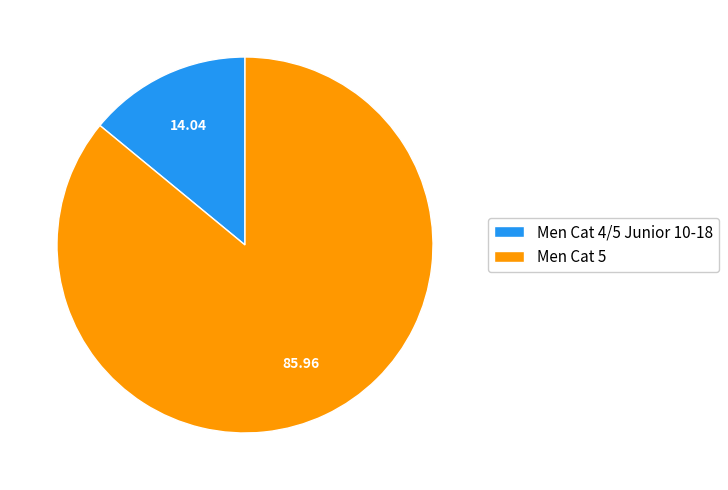

Combined, do Men Cat 5 and Men Cat 4/5 Junior 10-18 account for over 50%?

Yes